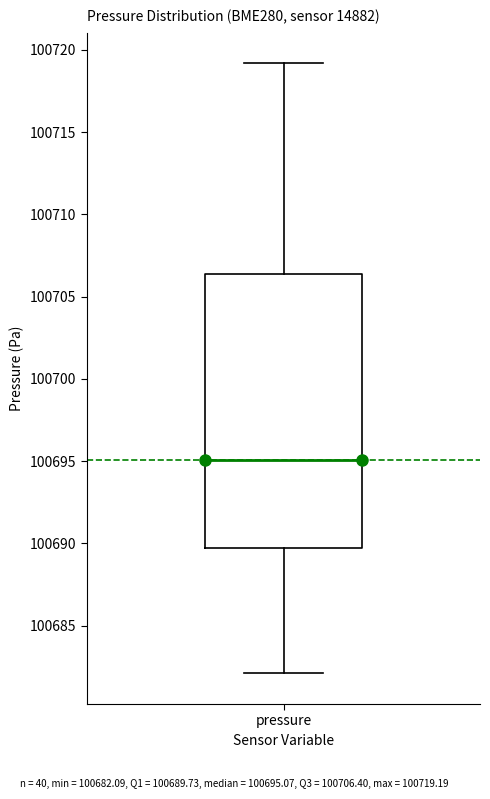

Transcribe this box plot: give where the median line is, the range the box spans, and where the two whiskers end, as read against the y-axis. The values are not printed on the chart, so give them approximately, as read against the axis.

median 100695.0, box 100689.5 to 100706.5, whiskers 100682.0 to 100719.0